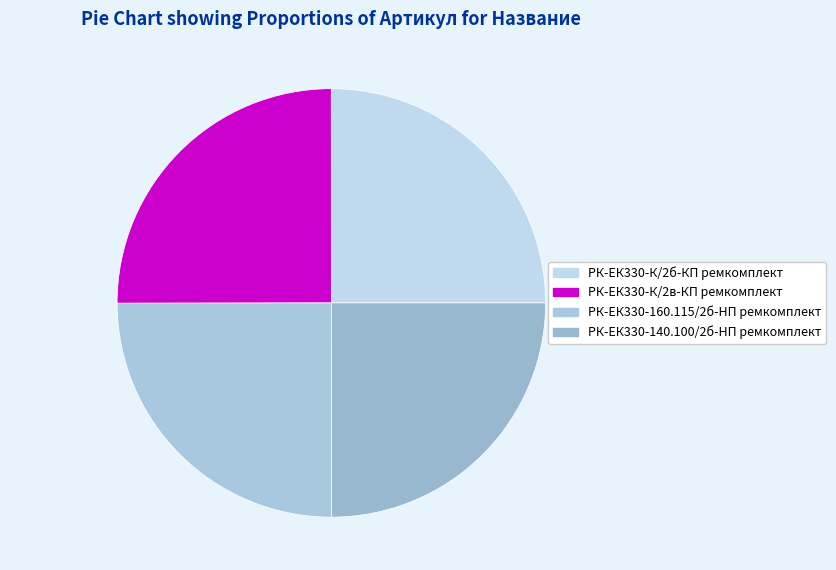

Is it true that РК-ЕК330-140.100/2б-HП ремкомплект is 25% of the pie?

True